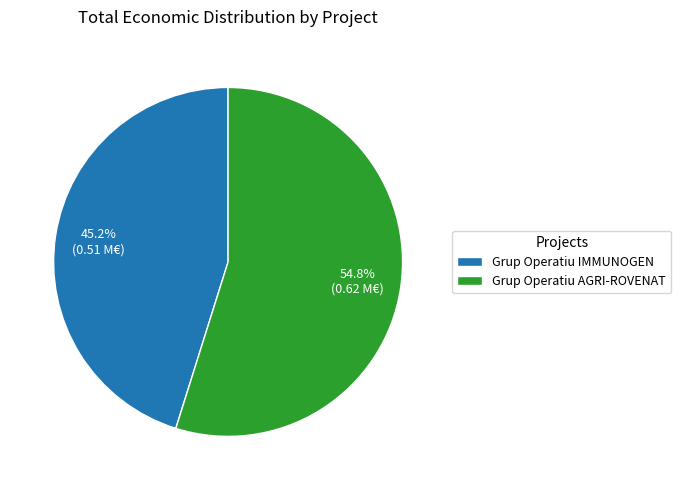

Which category has the smallest portion of the pie?

Grup Operatiu IMMUNOGEN